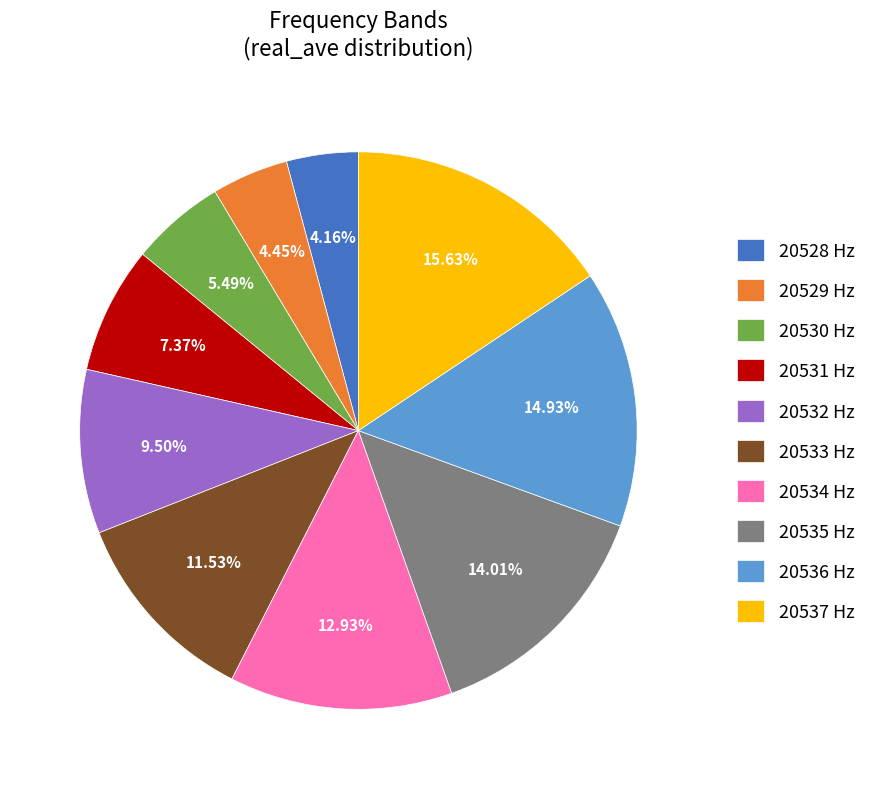

Does any single category account for the majority?

No